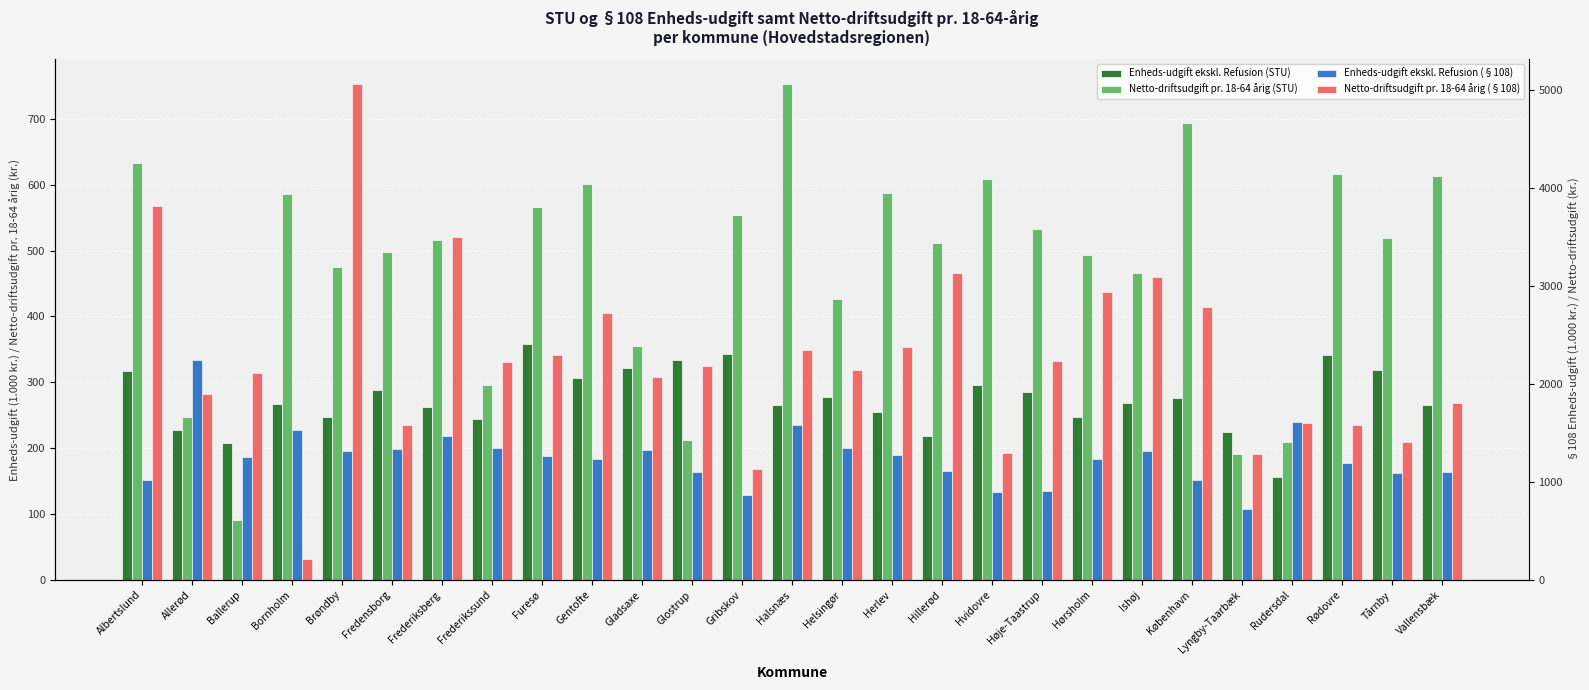

What is the smallest value displayed?

91.2